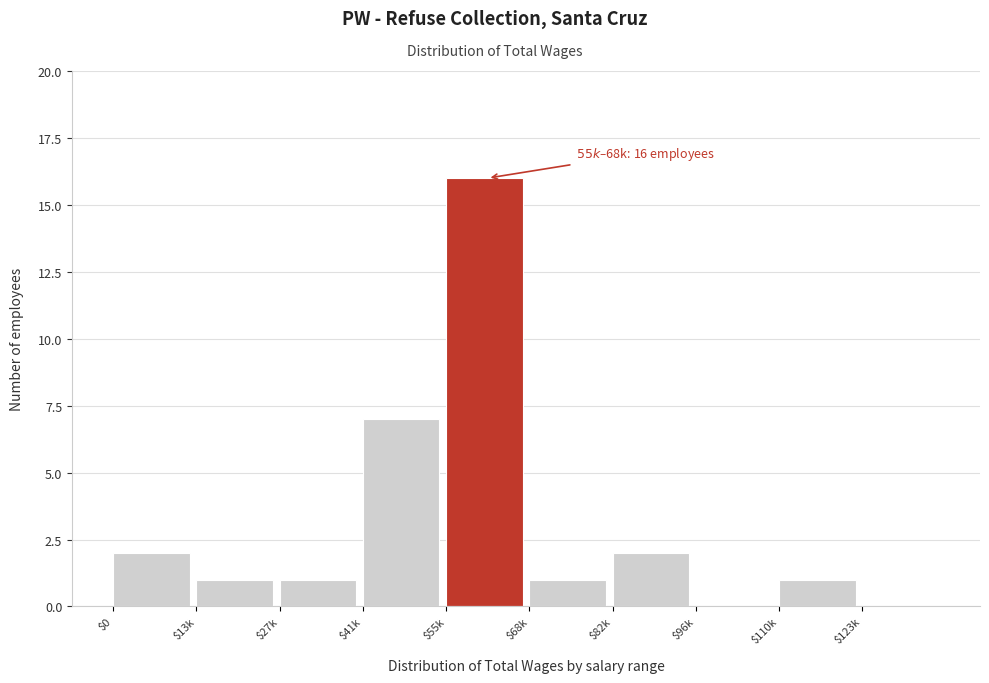

What is the sum of all values?

31